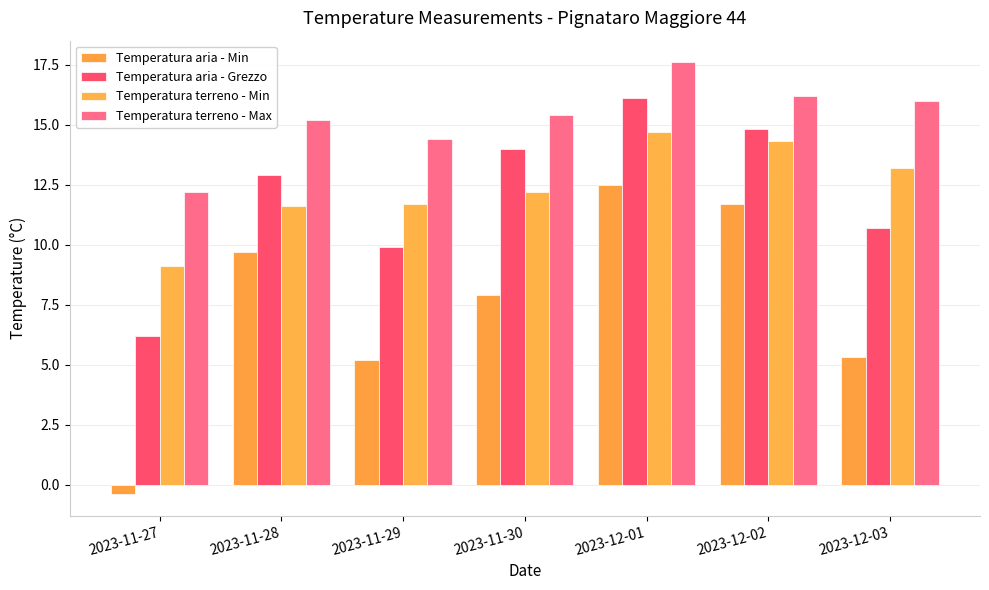

True or false: Temperatura terreno - Max has a value of 4.7 at 2023-12-02.

False